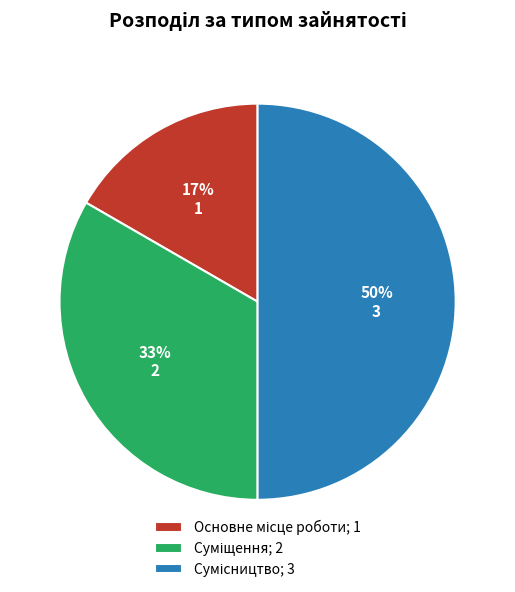

Count the number of slices in the pie.

3